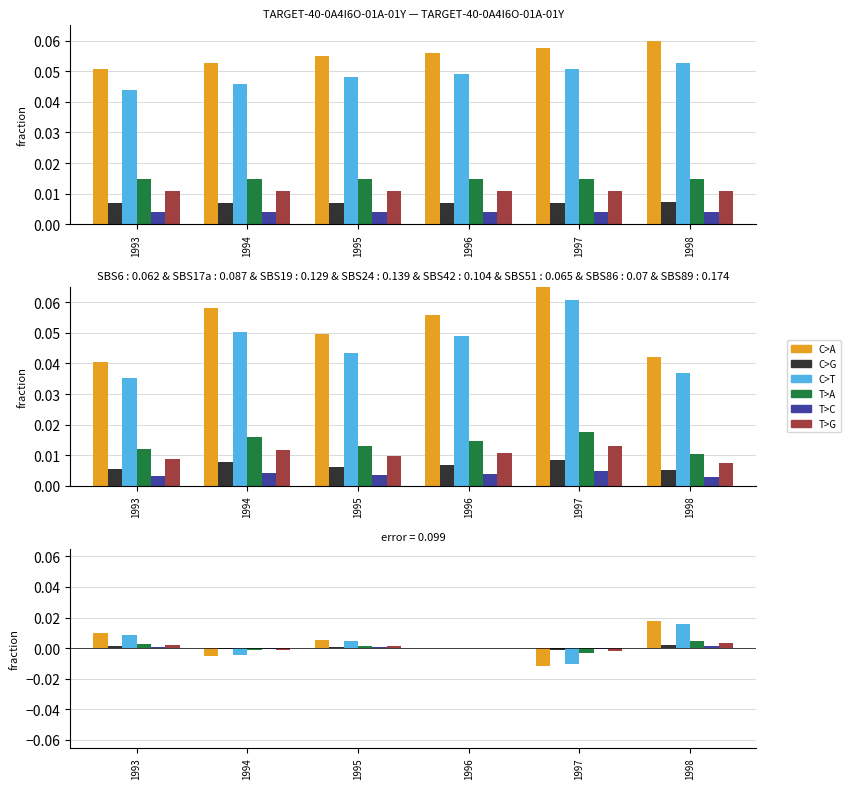

True or false: C>G has a value of 0.0 at 1996.

True